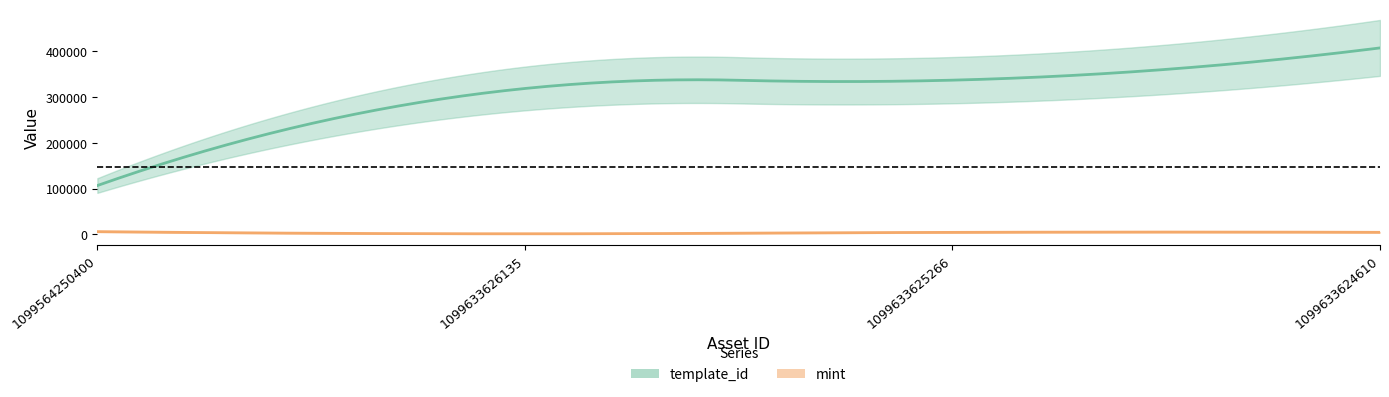

What is the difference between the highest and lowest values at 1099633625266?

332160